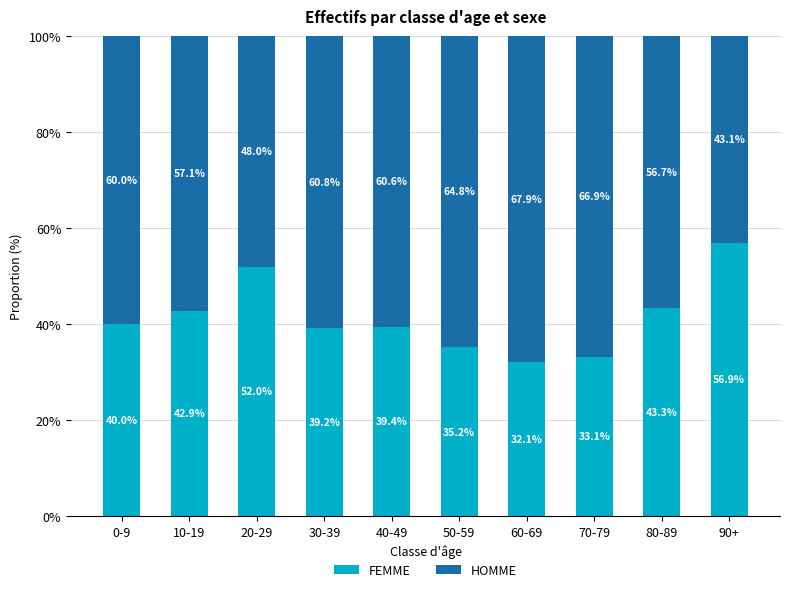

What is the average value of the FEMME series?

41.4